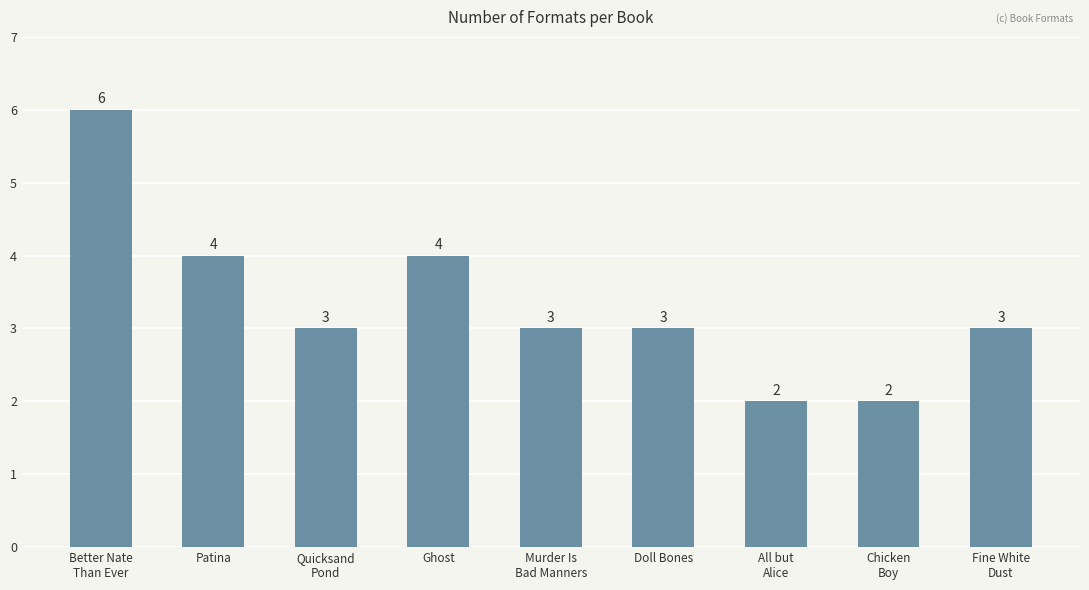

What is the minimum value shown in the chart?

2